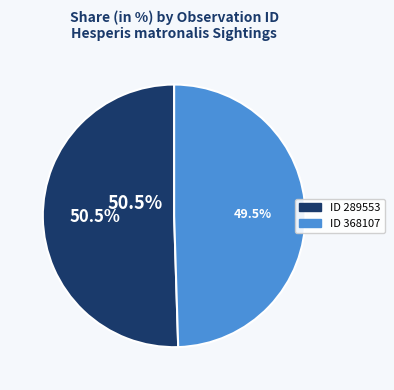

The 368107 slice represents 39% of the pie. True or false?

False